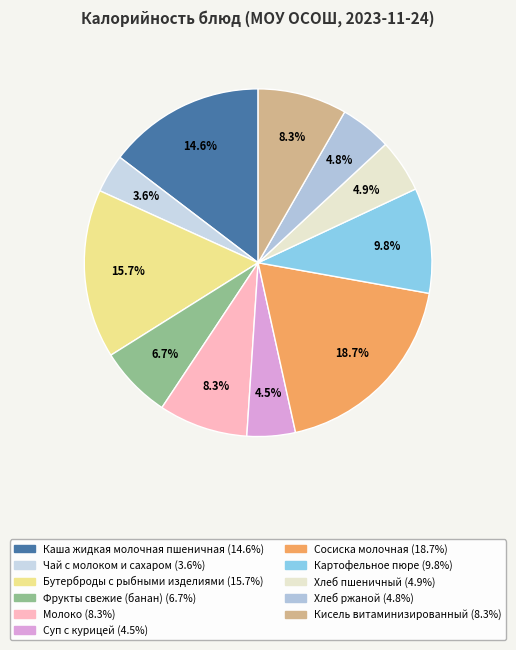

How much of the chart is everything except Кисель витаминизированный?

91.7%